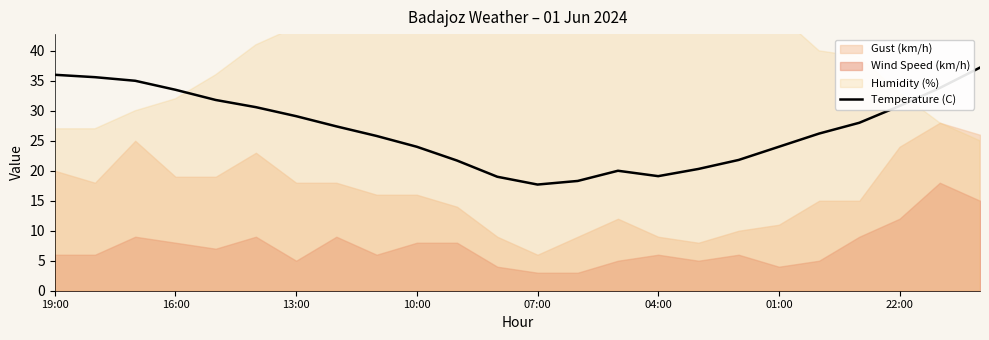

The value of Temperature (C) at 10:00 is 33.6. True or false?

False